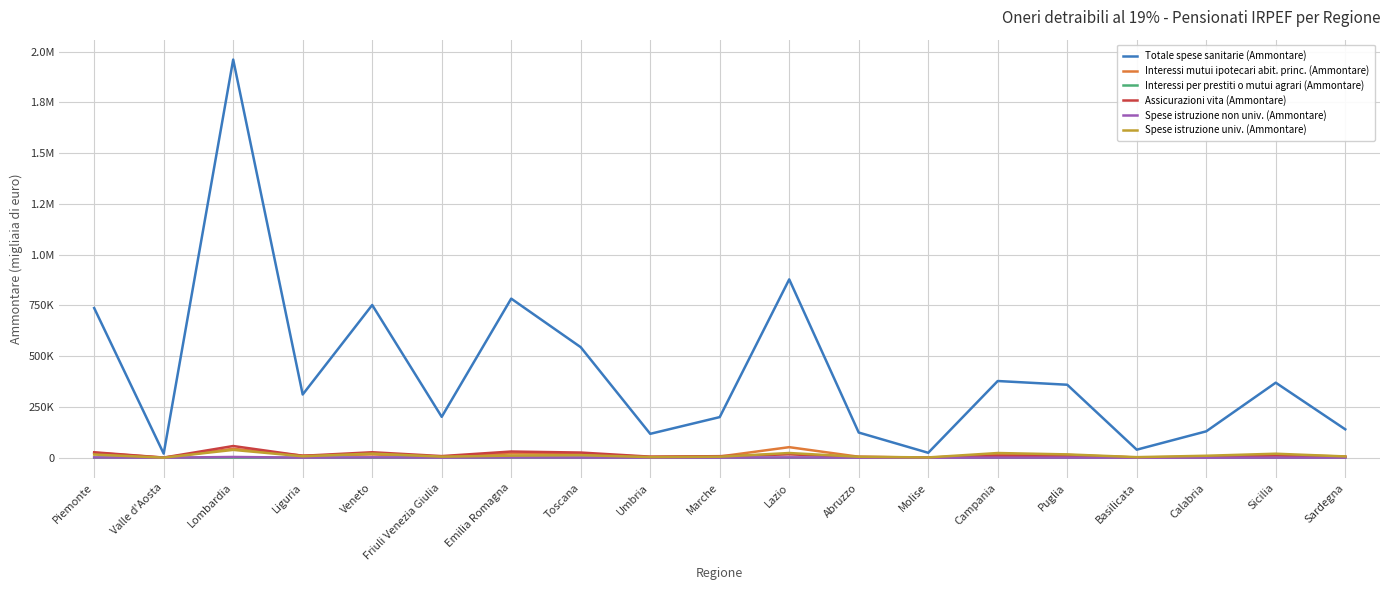

What is the spread (max minus min) of values at Marche?

199991